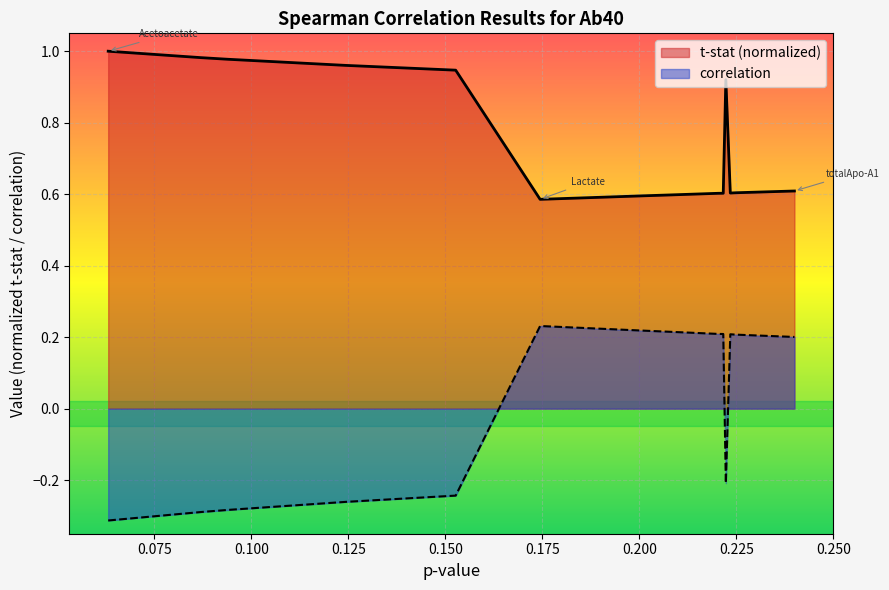

Which series has the largest range (max minus min)?

correlation